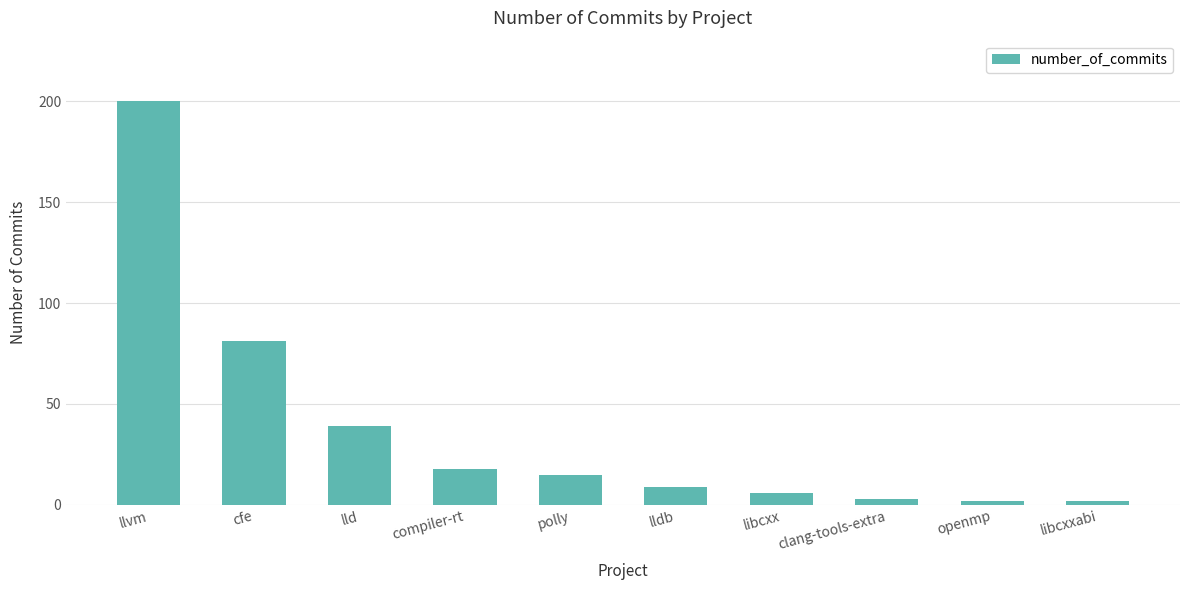

What is the label of the 5th bar from the right?

lldb